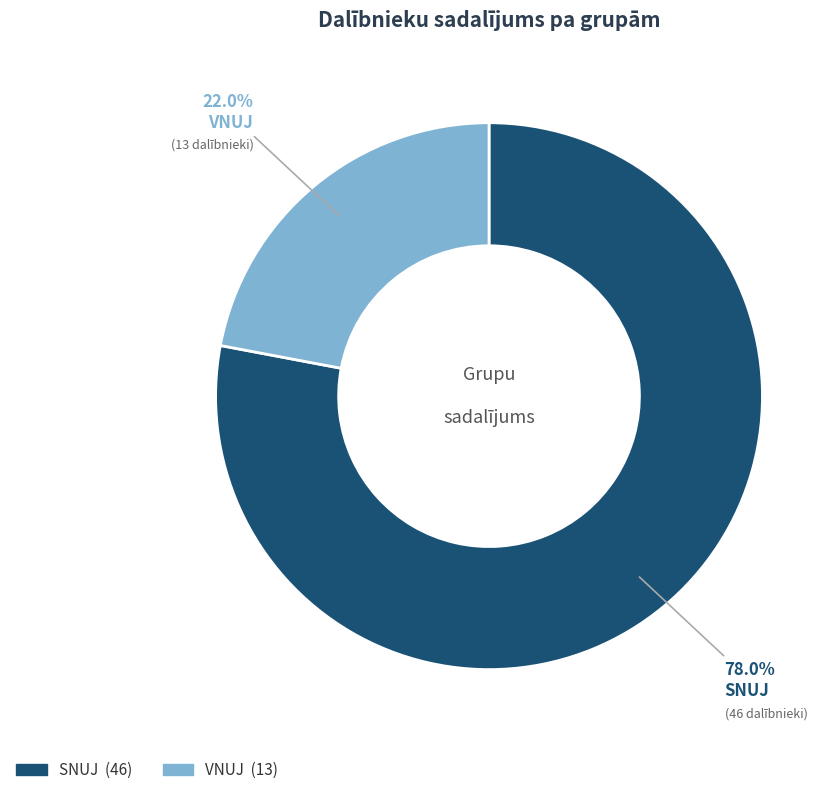

Which category has the smallest portion of the pie?

VNUJ